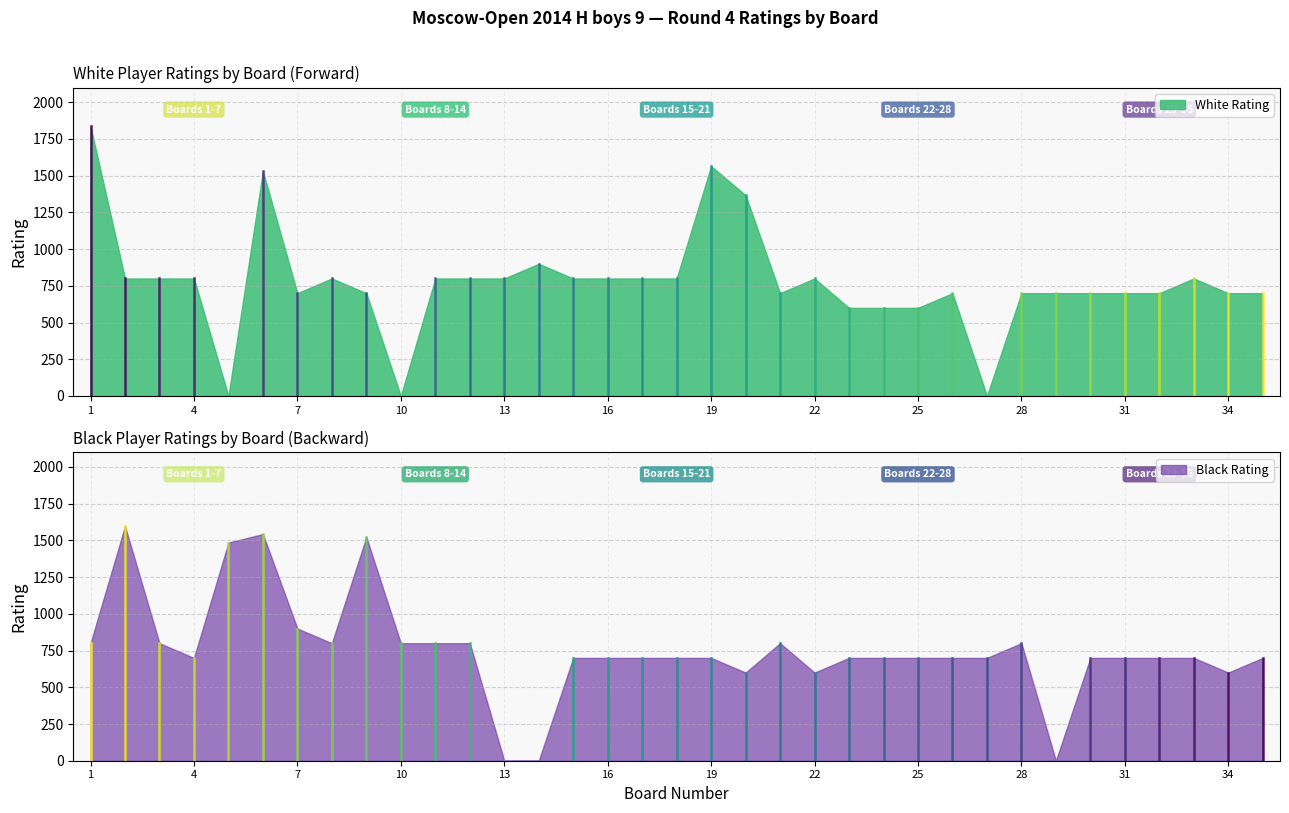

At how many categories does at least one series exceed 670?

35